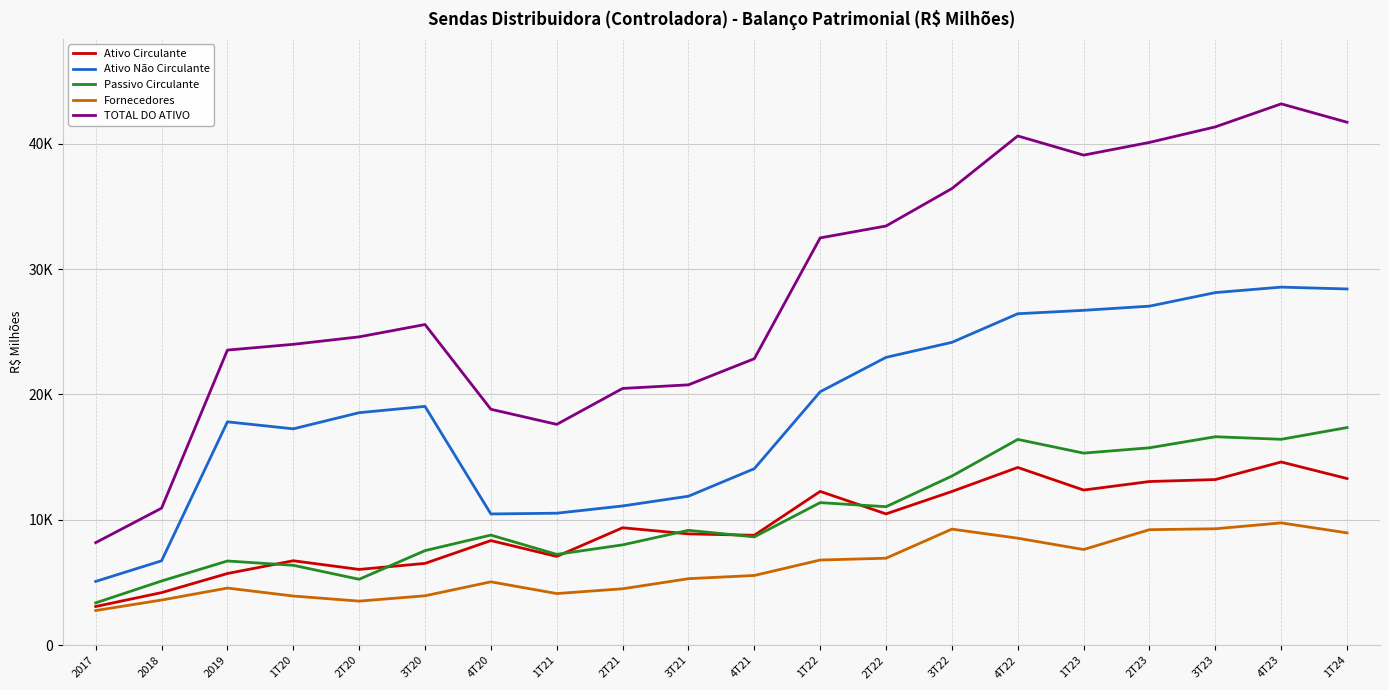

True or false: Fornecedores and Ativo Não Circulante cross at least once.

False